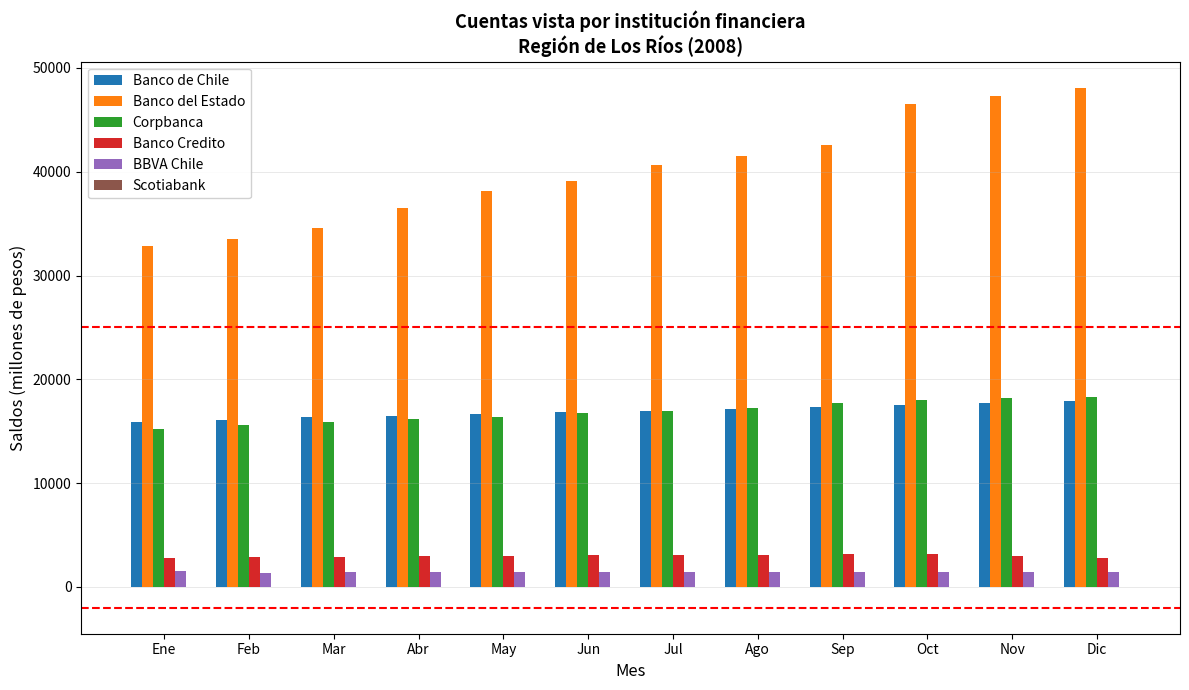

What is the maximum value shown in the chart?

48109